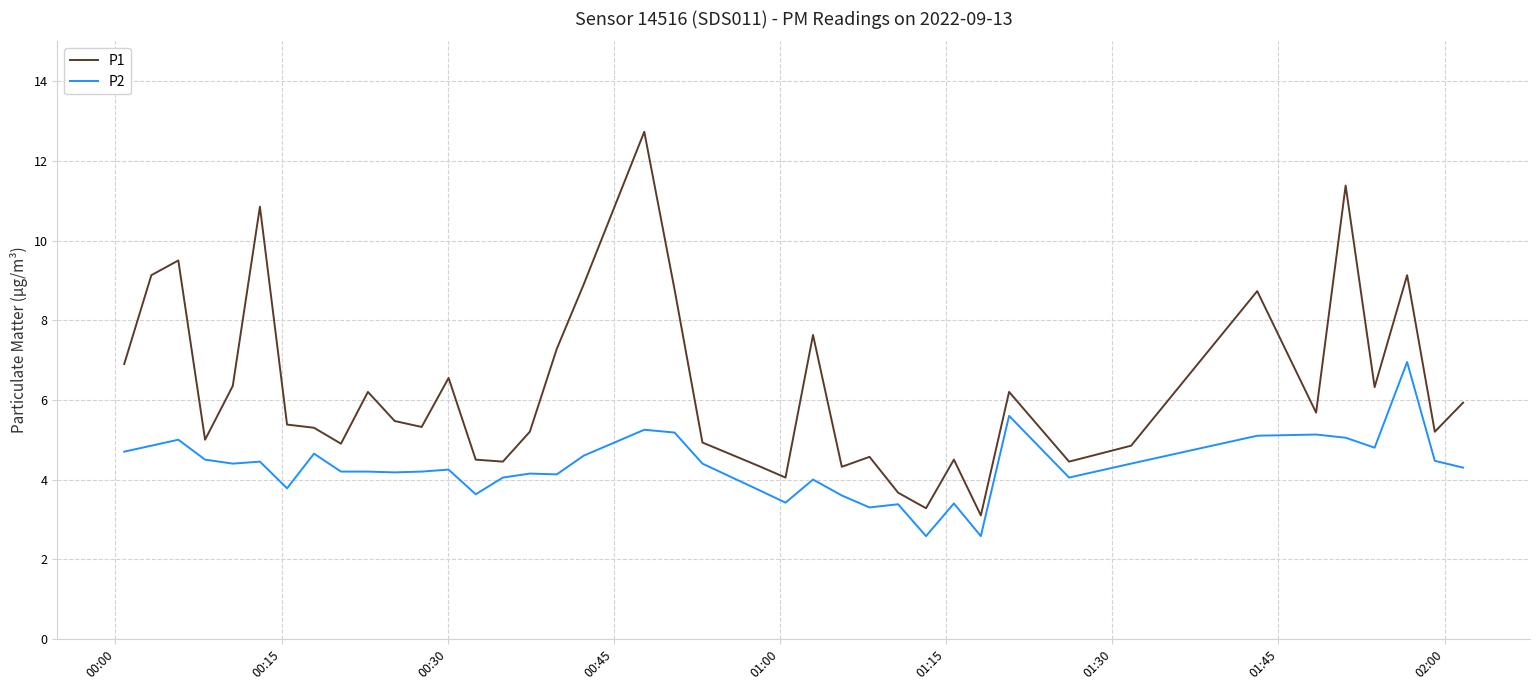

Which series has the largest total across all categories?

P1